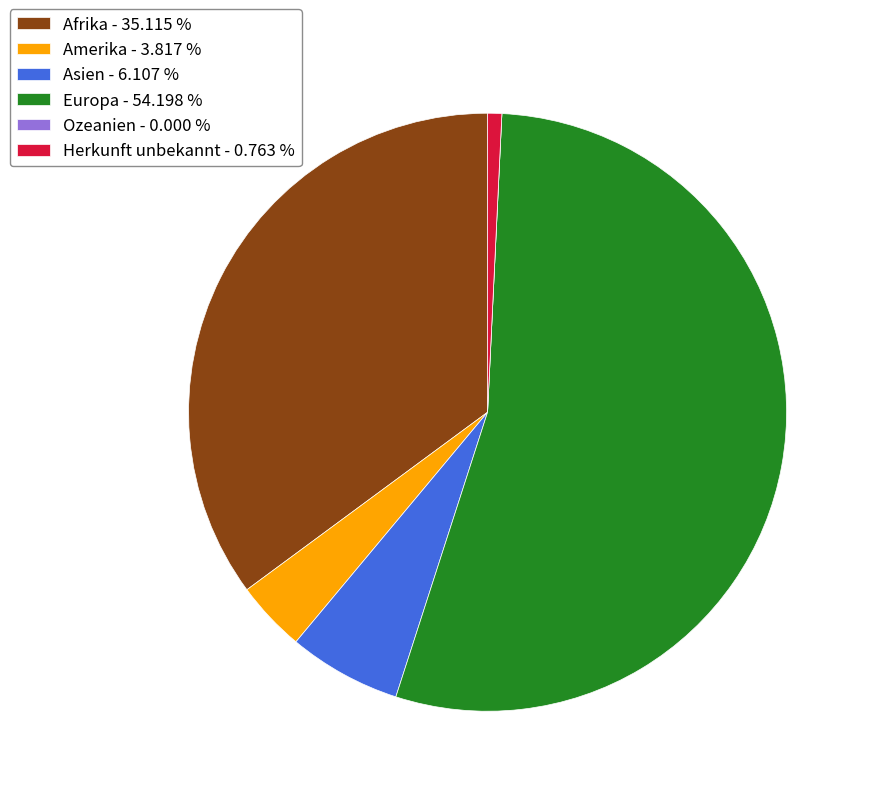

Which category has the biggest portion of the pie?

Europa